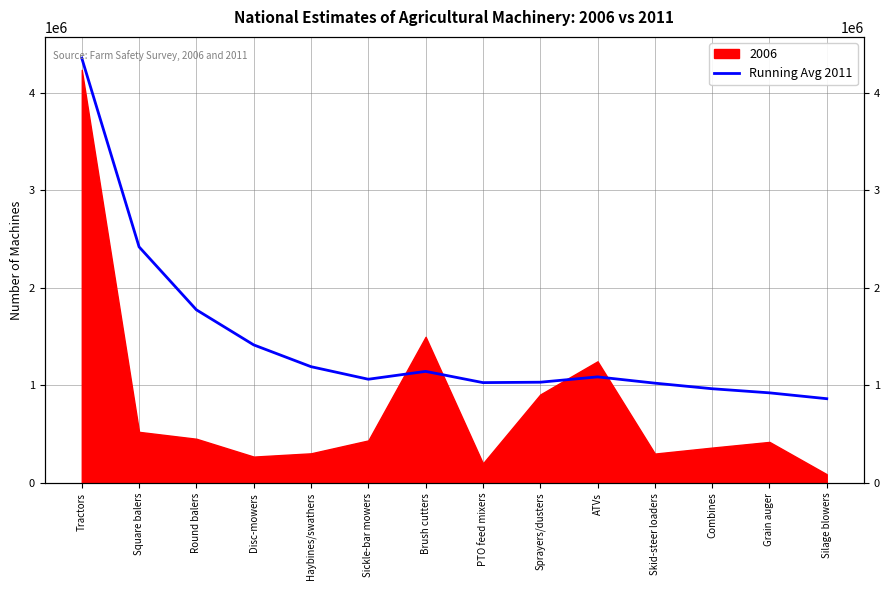

What is the maximum value shown in the chart?

4355310.0